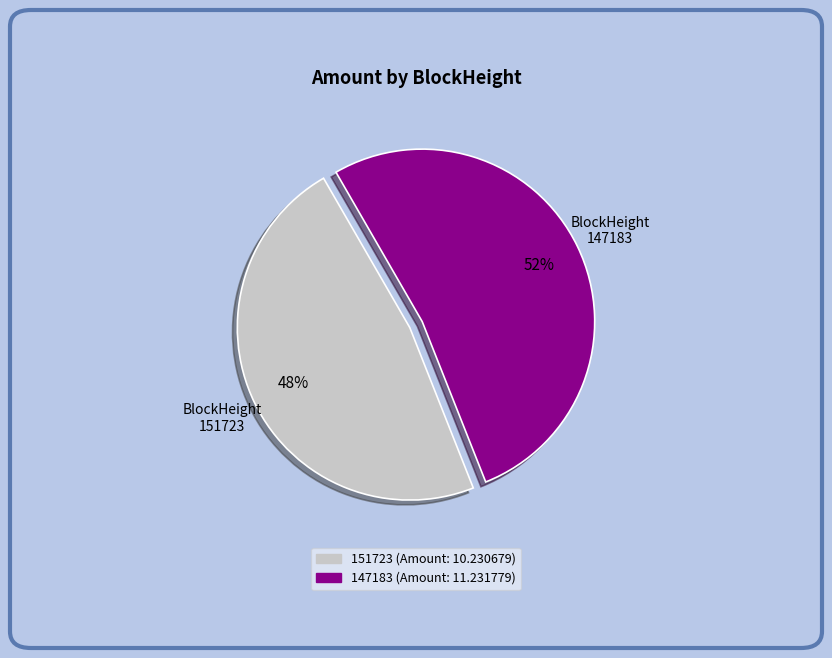

Count the number of slices in the pie.

2